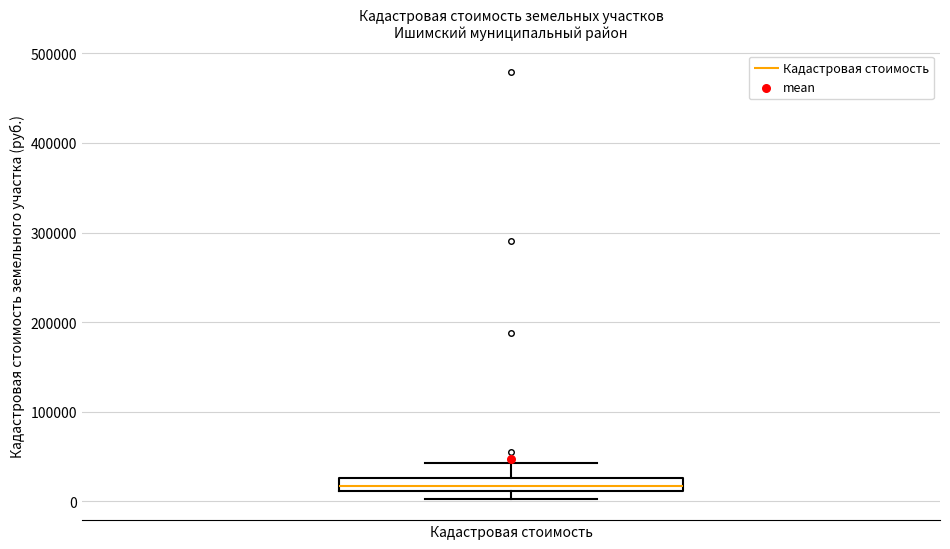

Where does the upper whisker of the box for Кадастровая стоимость end on the y-axis? The values are not printed on the chart, so give them approximately, as read against the axis.

40000